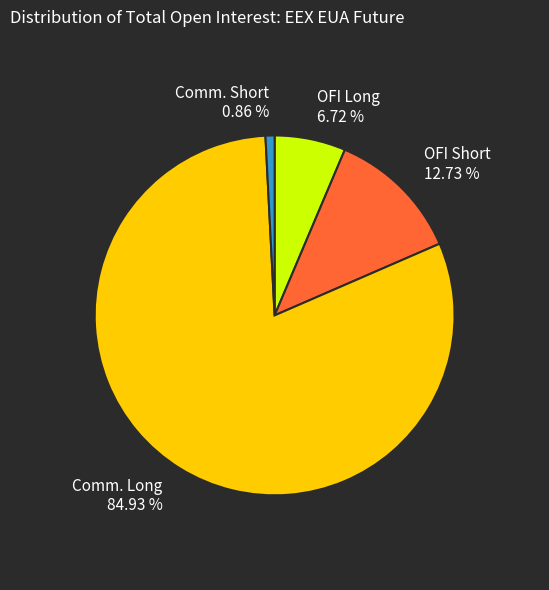

To the nearest percent, what percentage of the pie is Commercial Undertakings Short?

1%